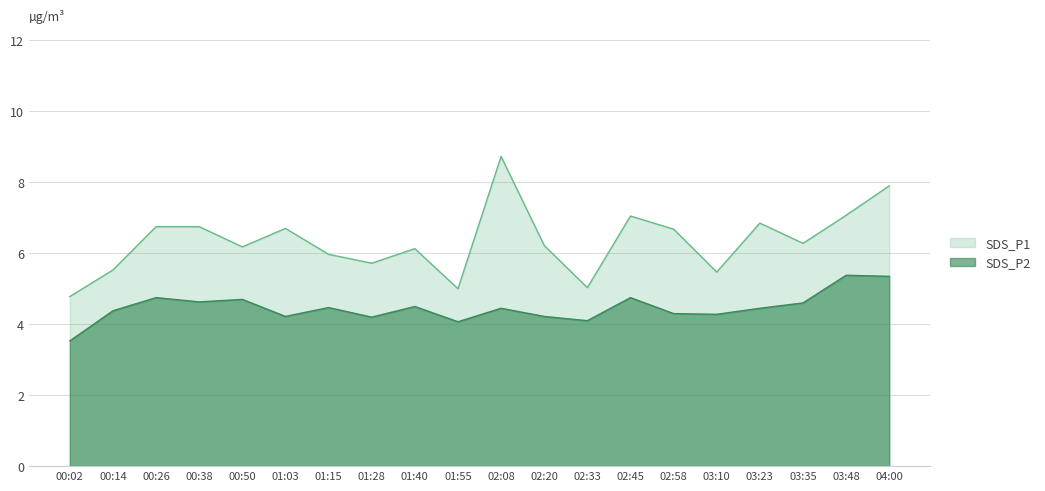

Which category has the highest value across all series?

02:08